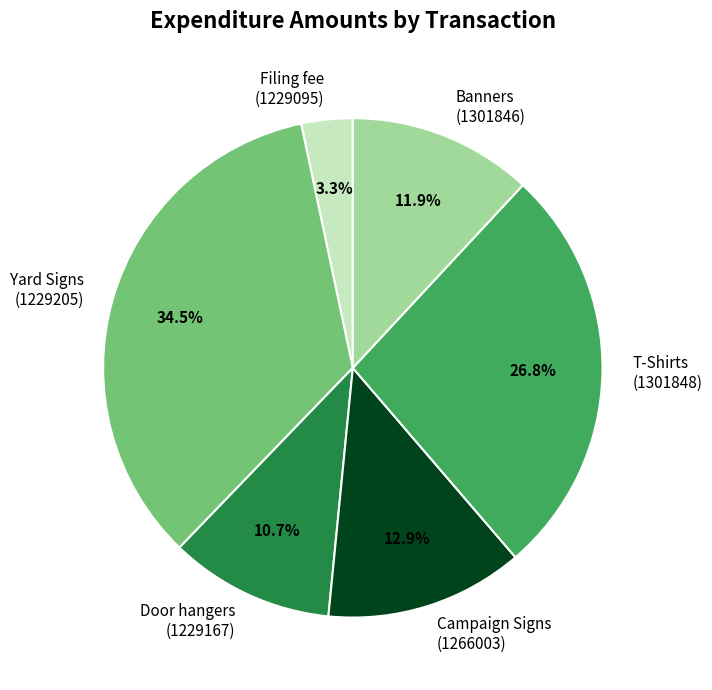

Is the sum of Door hangers (1229167) and T-Shirts (1301848) greater than half?

No